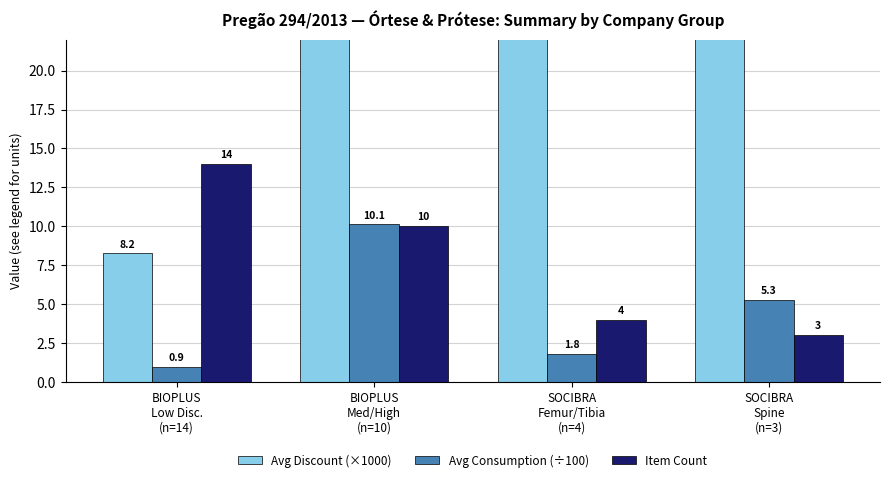

At SOCIBRA
Spine
(n=3), list the series in order from smallest to largest.

Item Count, Avg Consumption (÷100), Avg Discount (×1000)